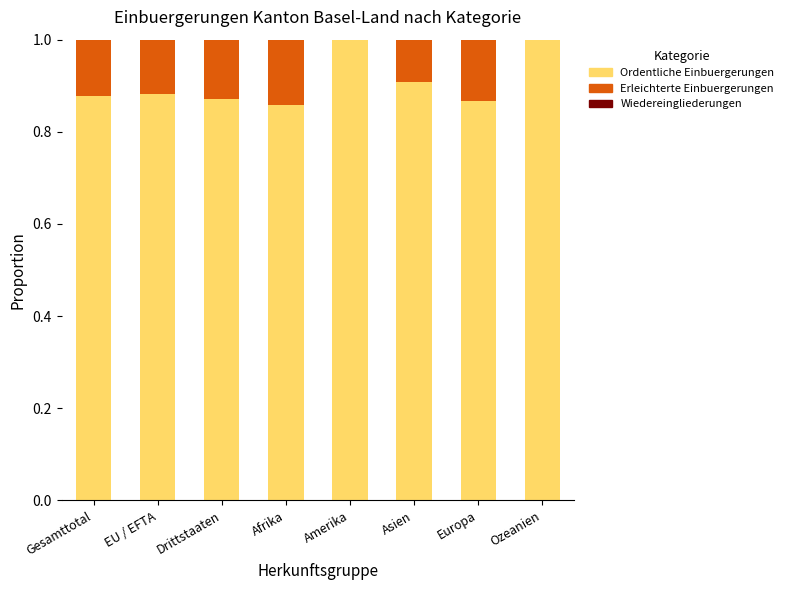

What is the highest value of the Ordentliche Einbuergerungen series?

1.0